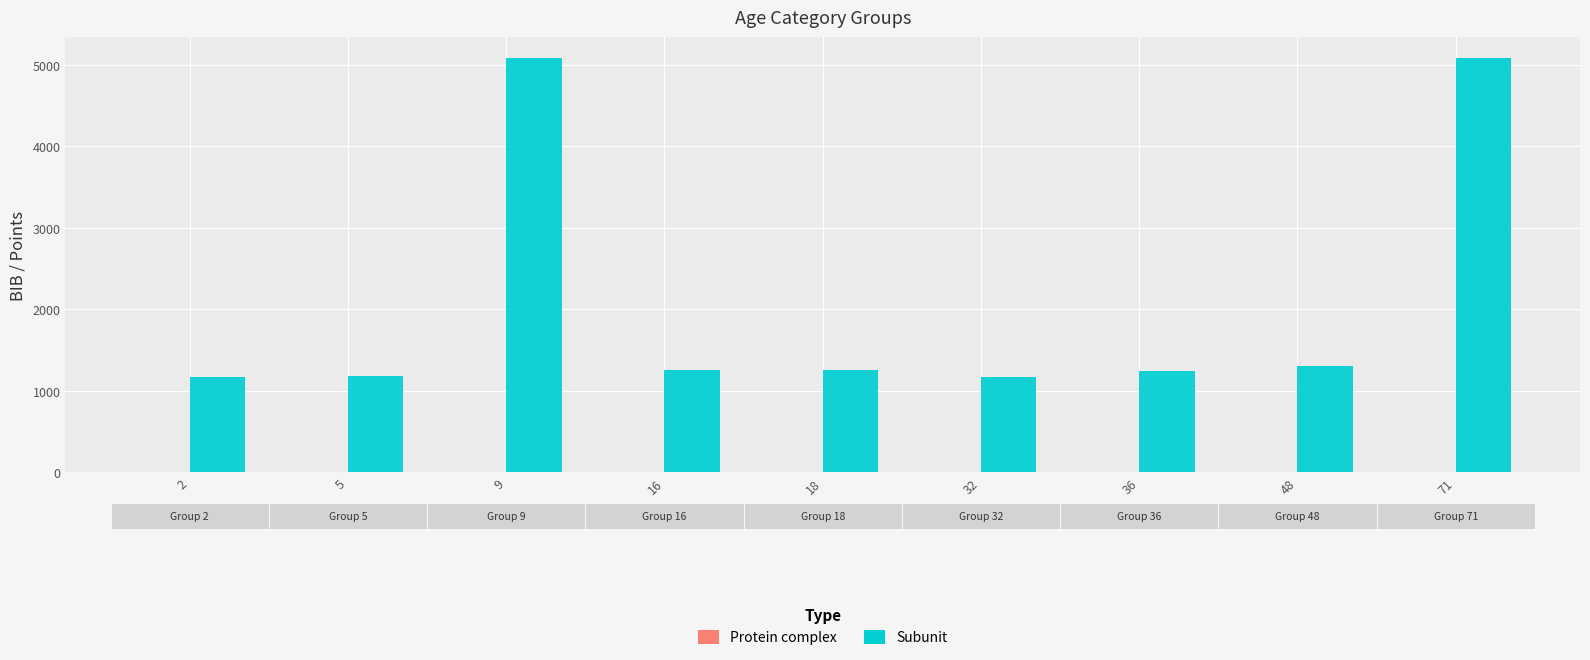

What is the greatest value displayed?

5086